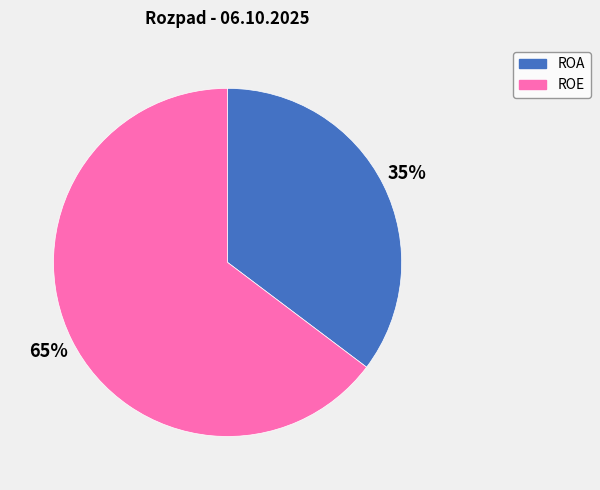

Which slice is the smallest?

ROA